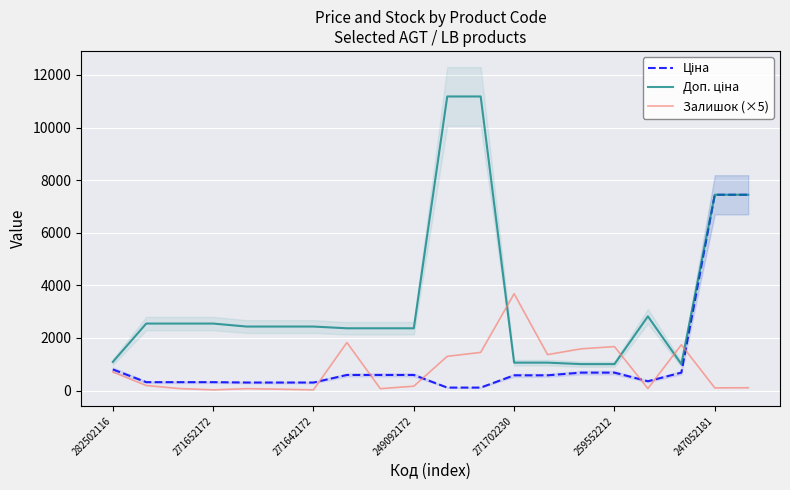

What are all the series names shown in the legend?

Ціна, Доп. ціна, Залишок (×5)